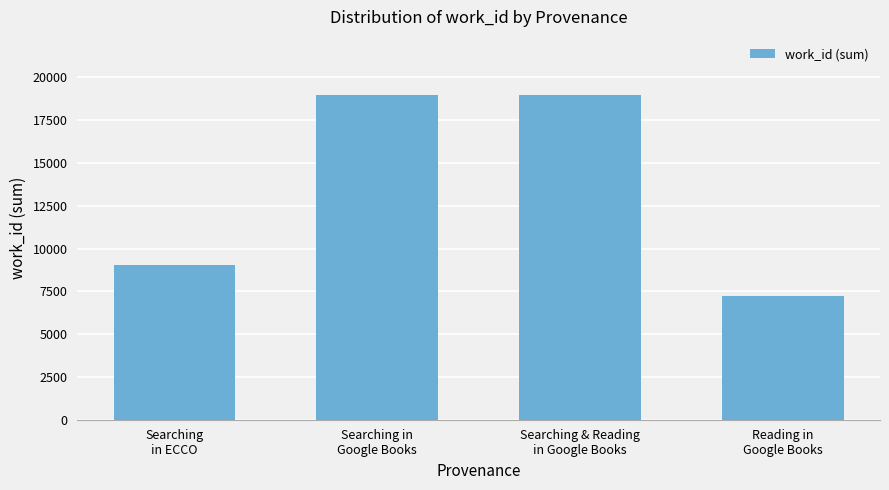

Is it true that the value at Searching & Reading
in Google Books is 18954?

True